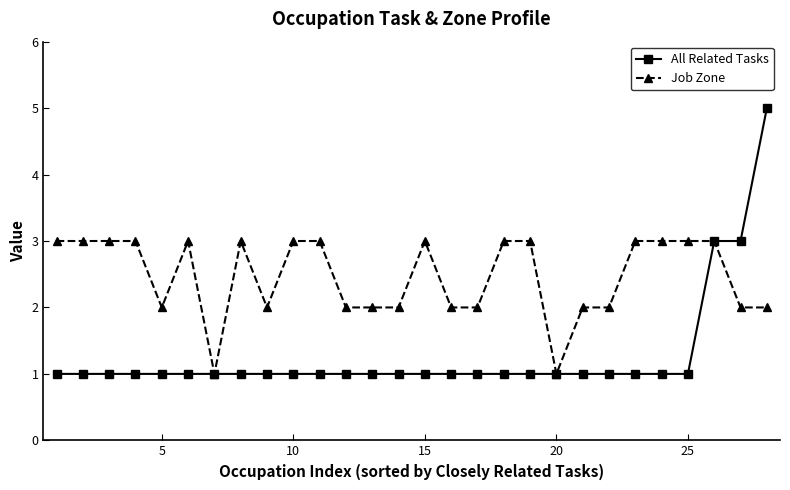

How many lines are shown in the chart?

2